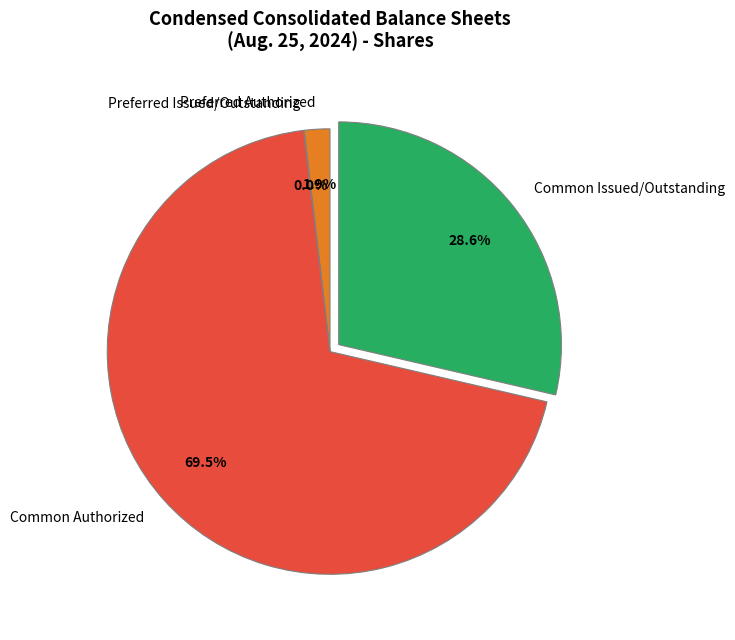

Combined, do Common Issued/Outstanding and Common Authorized account for over 50%?

Yes